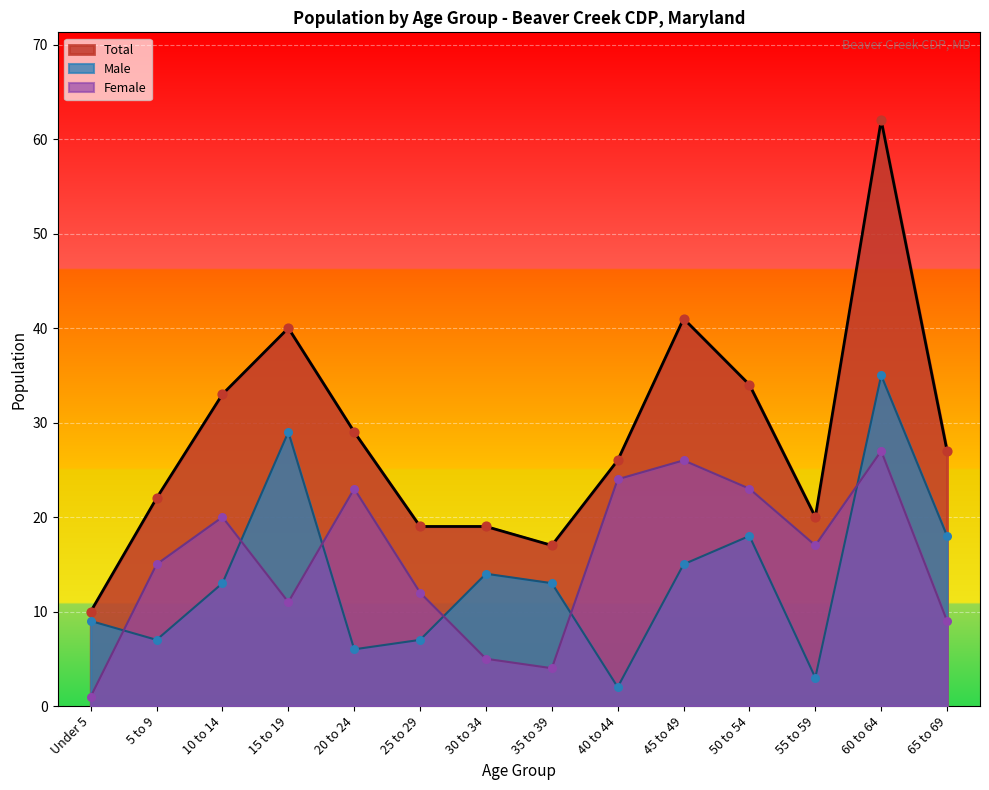

At which category is the sum across all series the highest?

60 to 64